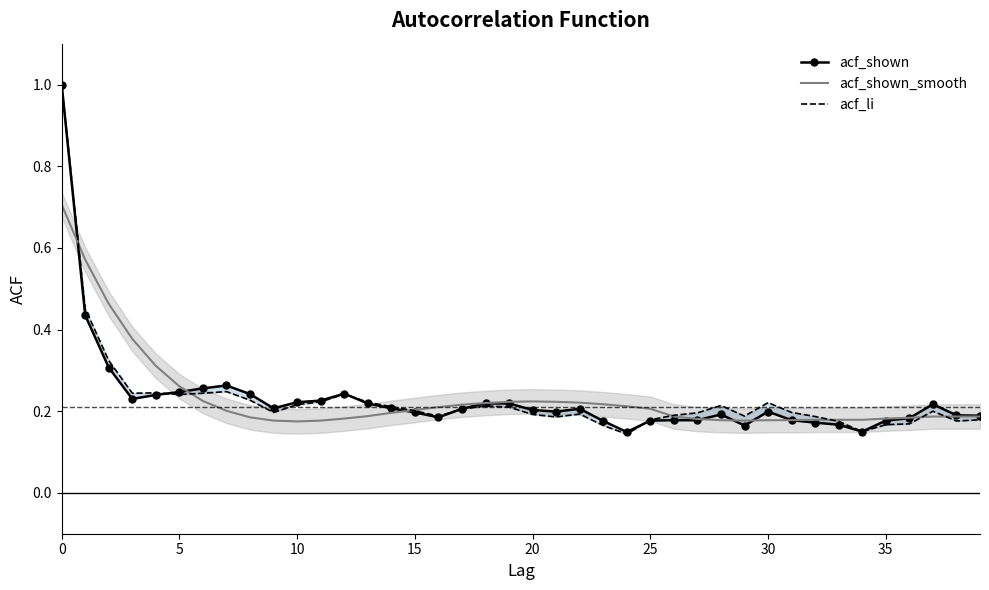

How many intersections are there between acf_li and acf_shown_smooth?

7